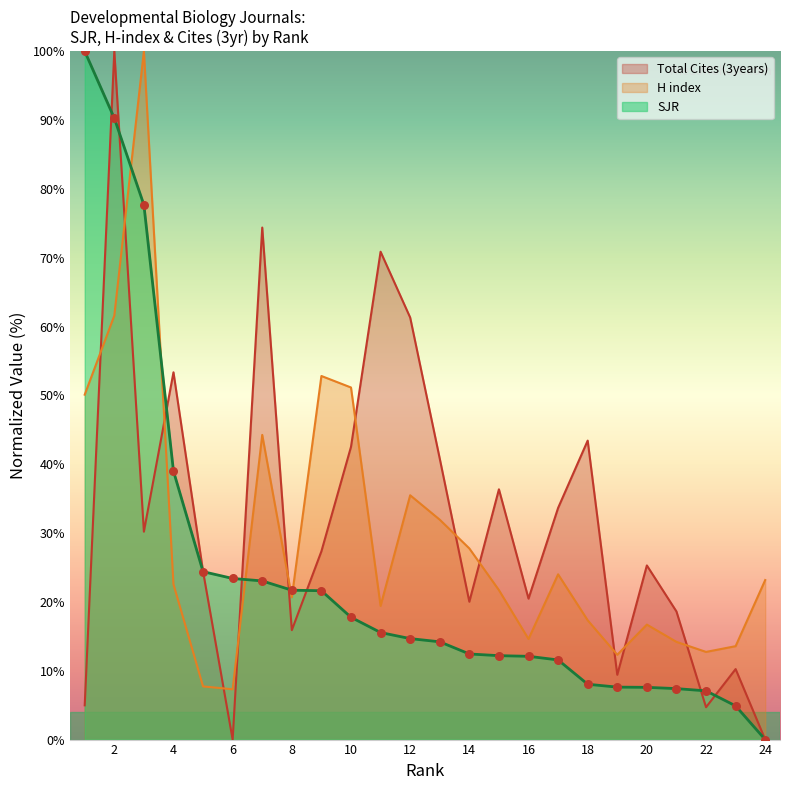

What are all the series names shown in the legend?

SJR, Total Cites (3years), H index